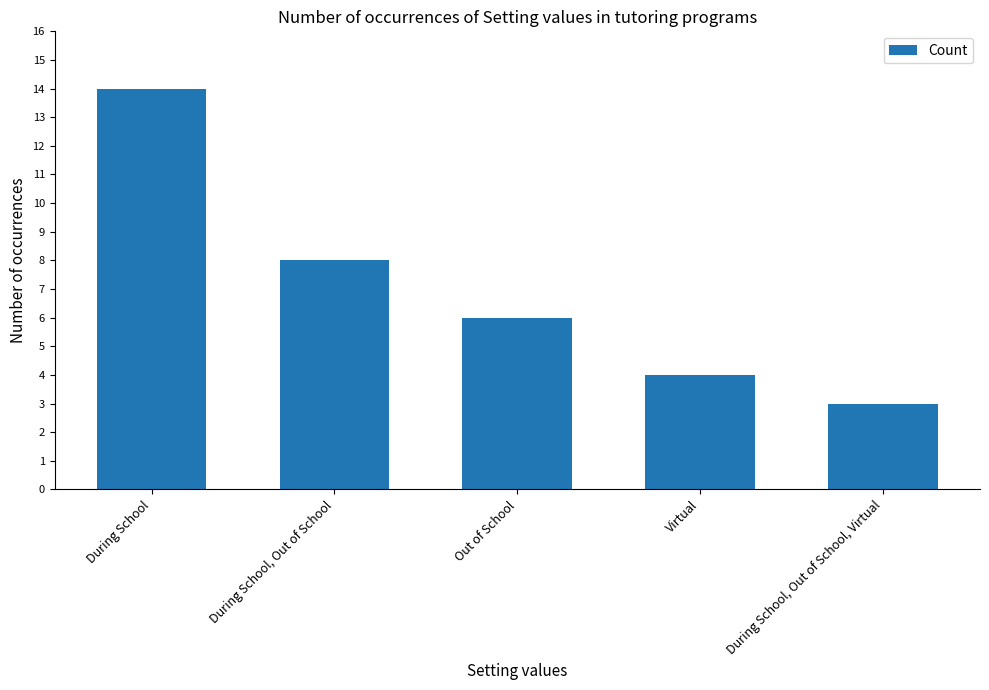

Count the number of data series in this chart.

1